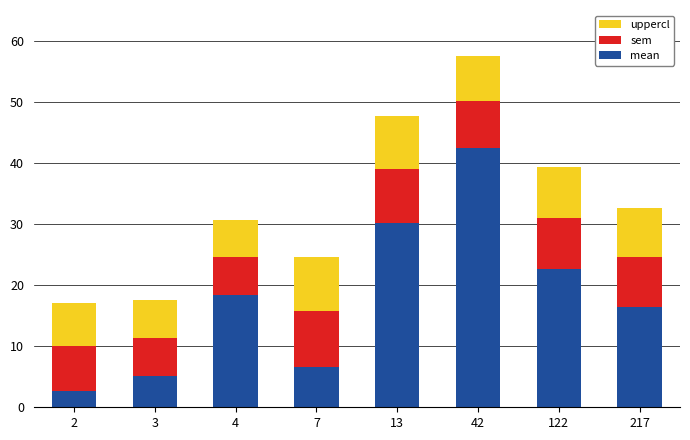

What is the minimum value for mean?

2.7